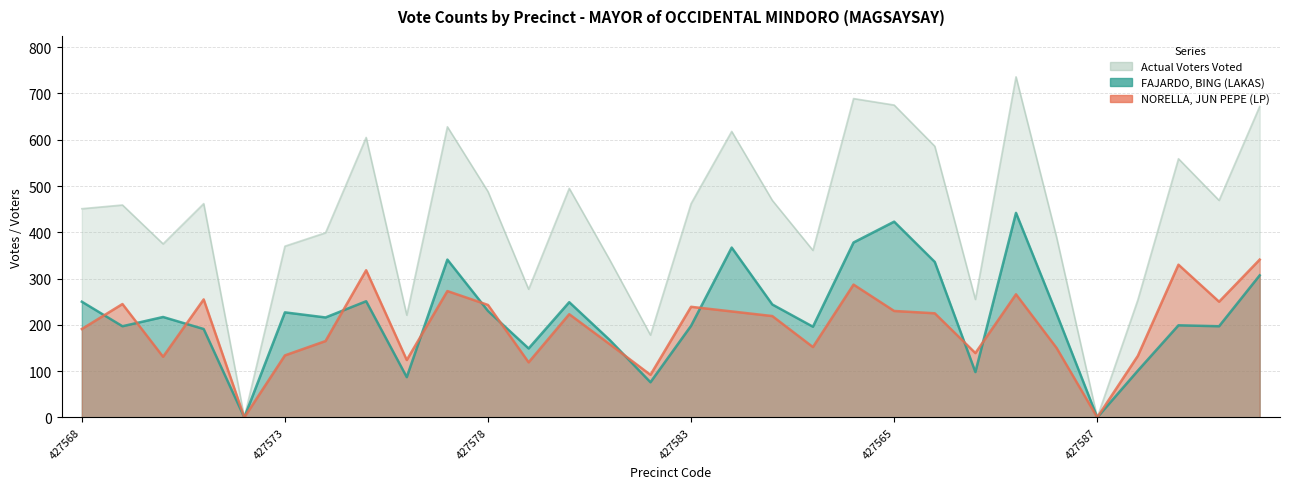

What is the label of the 6th point from the right?

427586